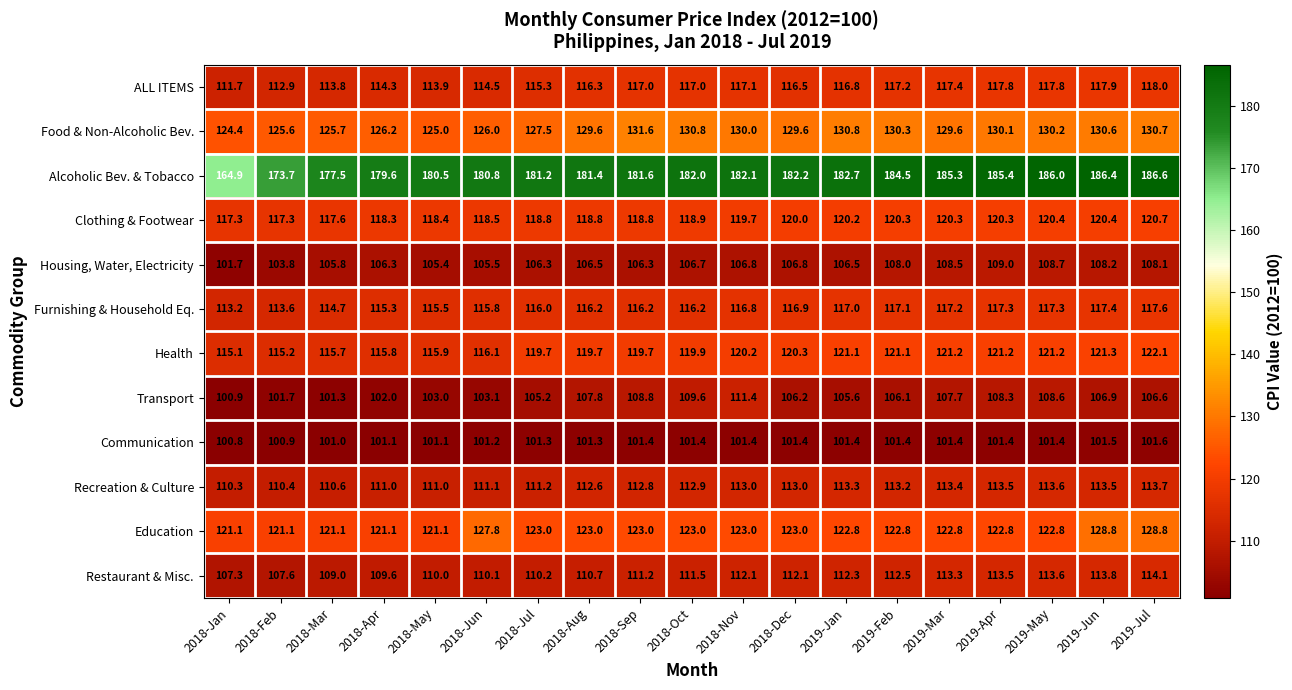

What is the minimum value shown in the chart?

100.8